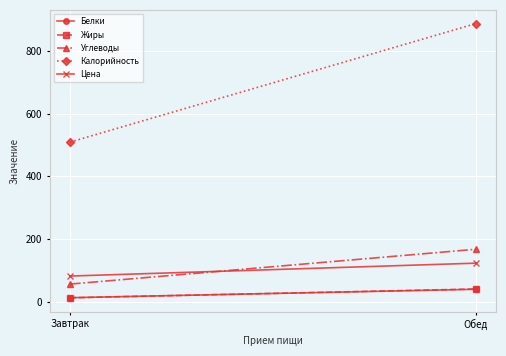

Reading left to right, what are all the values shown in this chart?

Белки: 14.2	40.9
Жиры: 13.8	41.9
Углеводы: 57.4	168.2
Калорийность: 509.0	885.9
Цена: 83.0	124.0